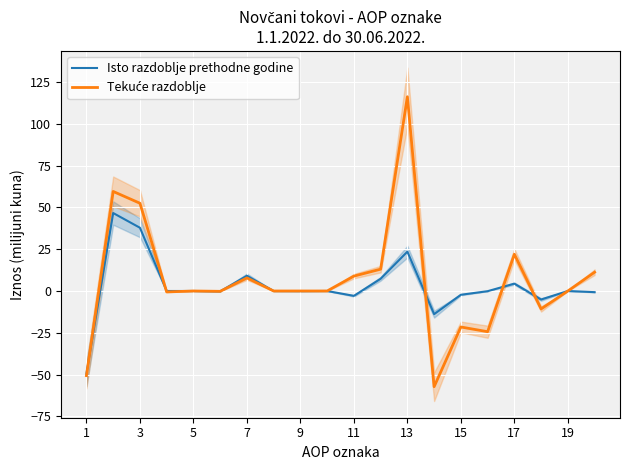

What is the greatest value displayed?

116.3